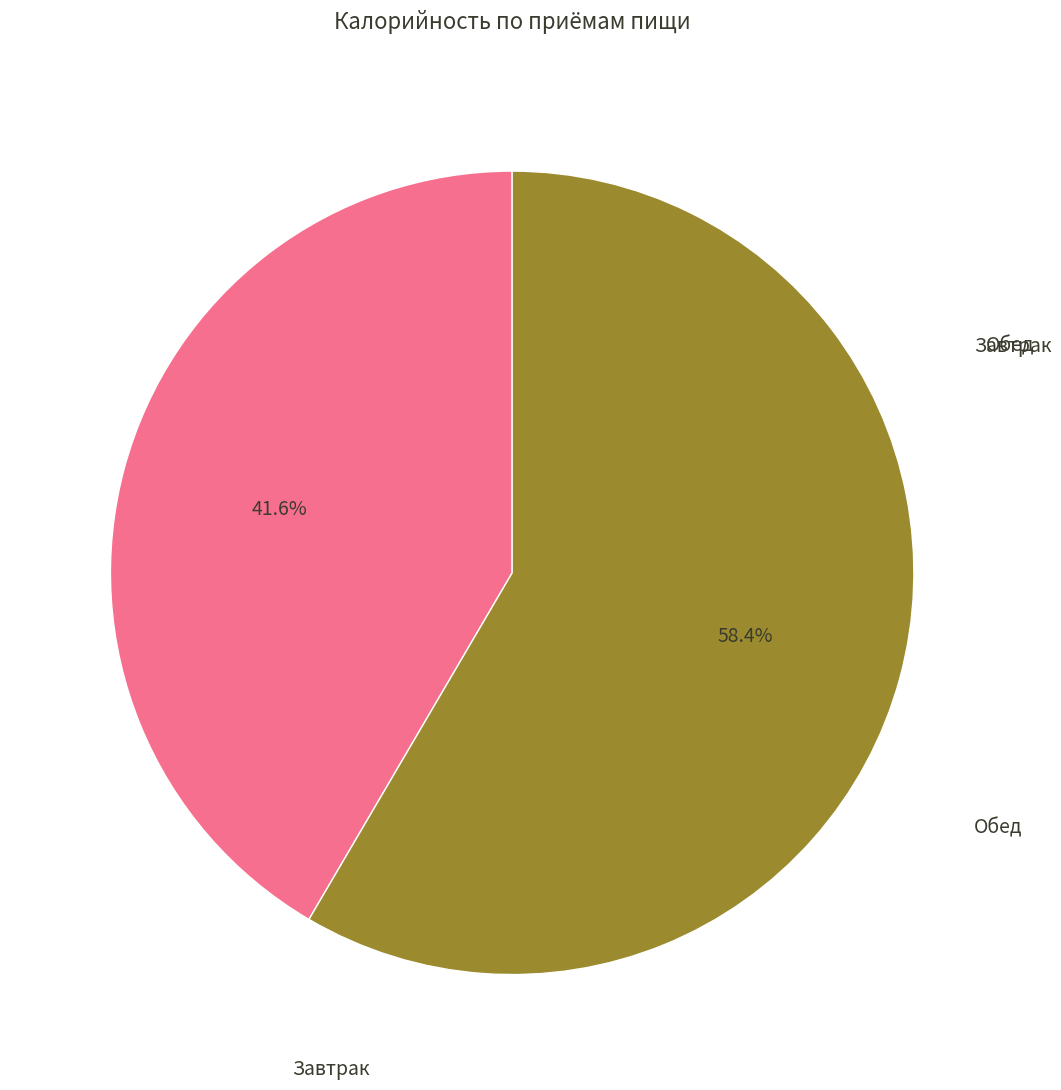

Is there a majority slice in this chart?

Yes